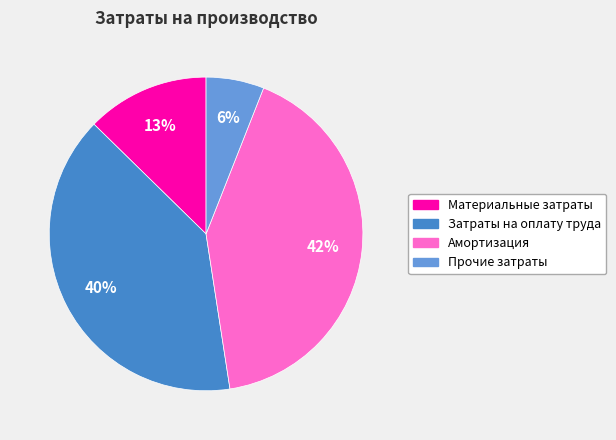

What percentage is the Амортизация slice, to the nearest percent?

42%